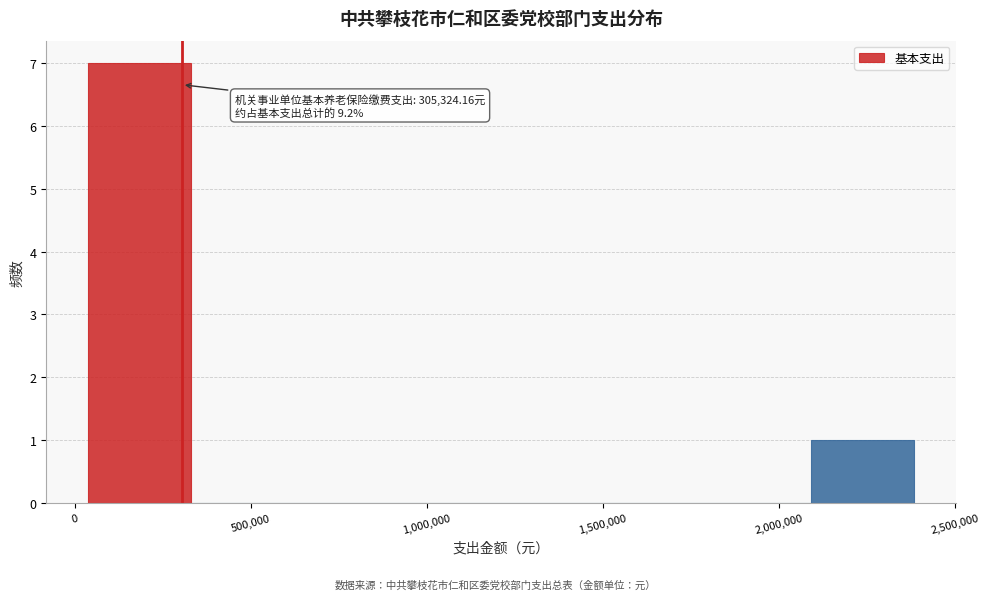

Which range on the x-axis has the tallest bar?

50000 to 350000